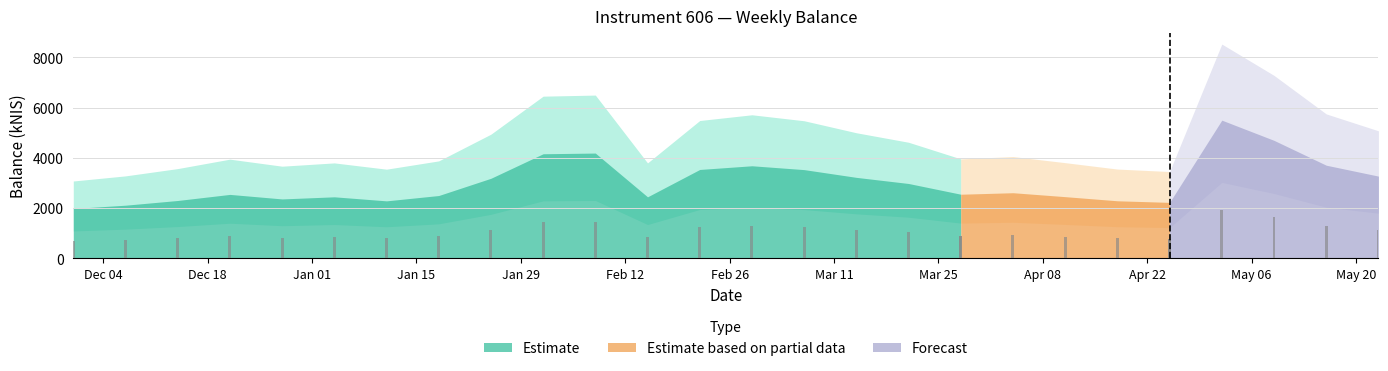

Rank the categories by value from highest to lowest.

2024-05-02, 2024-05-09, 2024-02-08, 2024-02-01, 2024-05-16, 2024-02-29, 2024-02-22, 2024-03-07, 2024-05-23, 2024-03-14, 2024-01-25, 2024-03-21, 2024-04-04, 2024-03-28, 2023-12-21, 2024-01-18, 2024-04-11, 2024-01-04, 2024-02-15, 2023-12-28, 2023-12-14, 2024-04-18, 2024-01-11, 2024-04-25, 2023-12-07, 2023-11-30